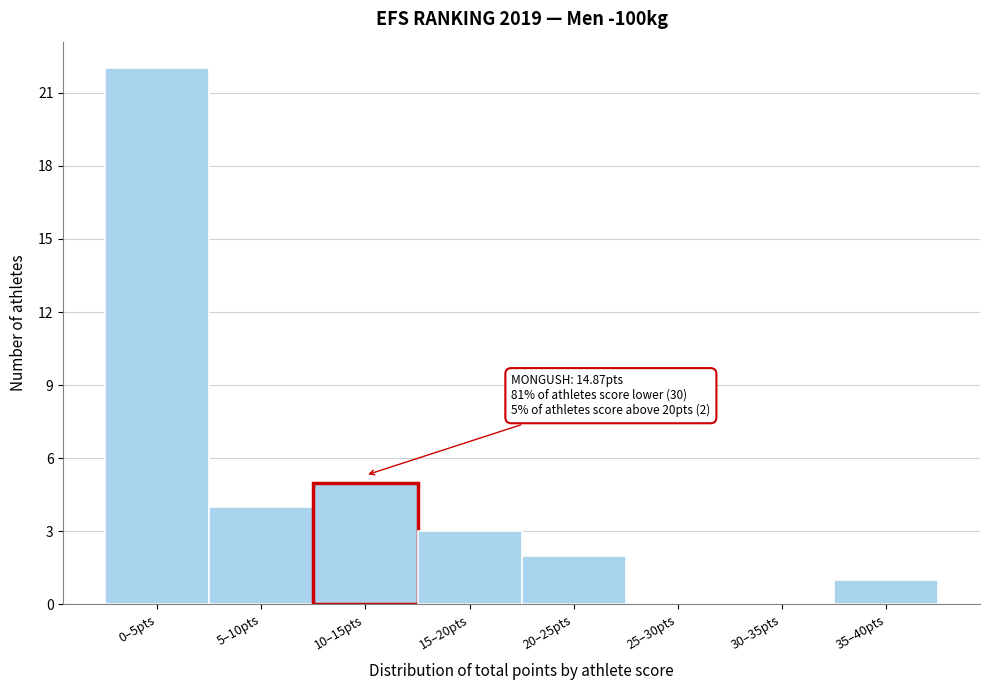

Reading left to right, what are all the values shown in this chart?

0–5pts=22	5–10pts=4	10–15pts=5	15–20pts=3	20–25pts=2	25–30pts=0	30–35pts=0	35–40pts=1